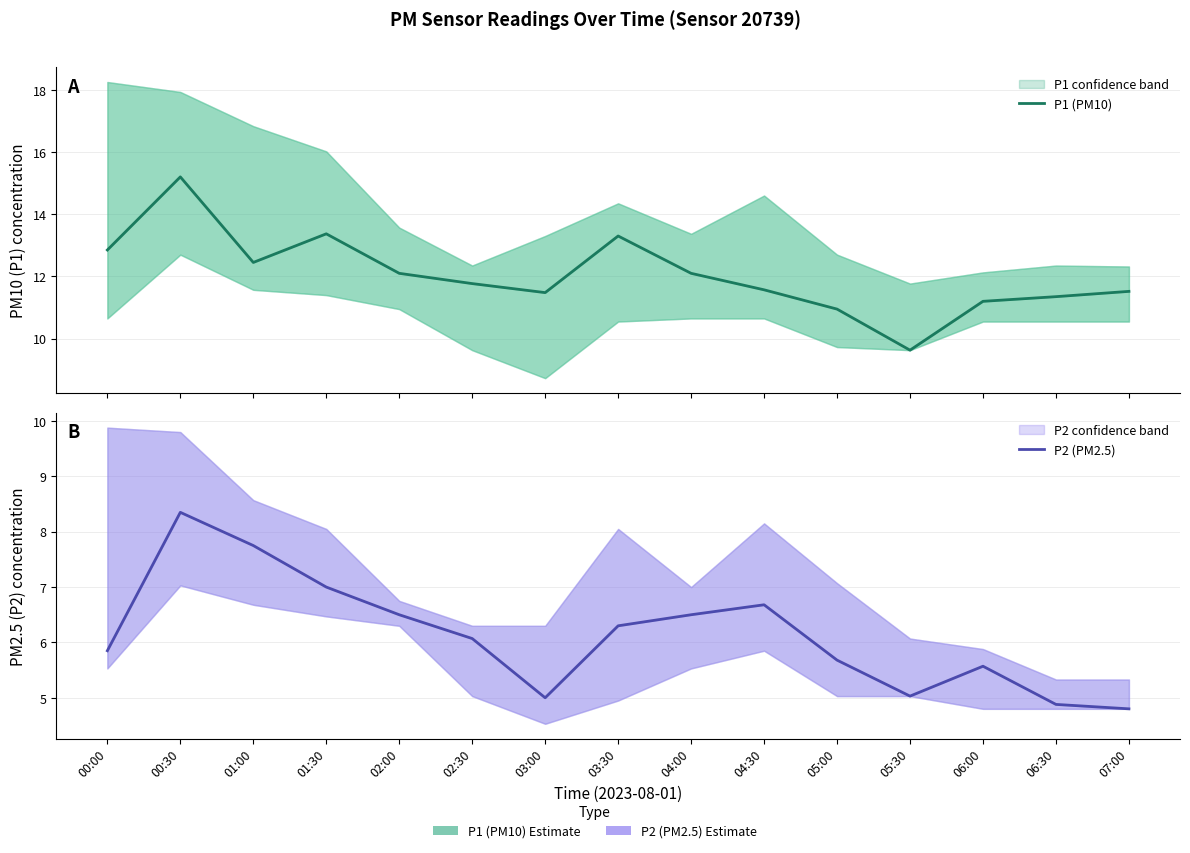

What is the label of the 3rd point from the right?

06:00